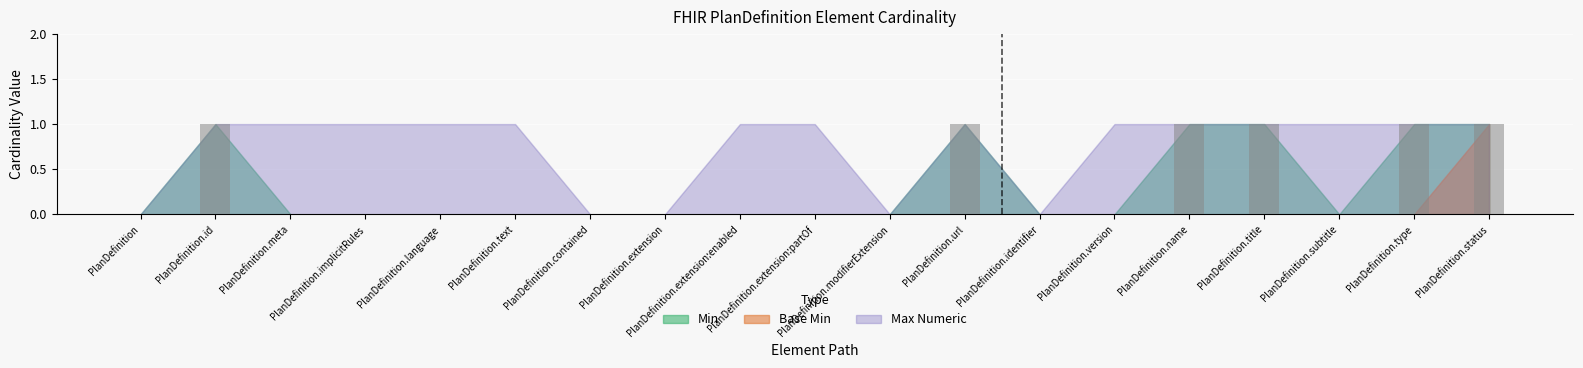

What is the sum of all values?

6